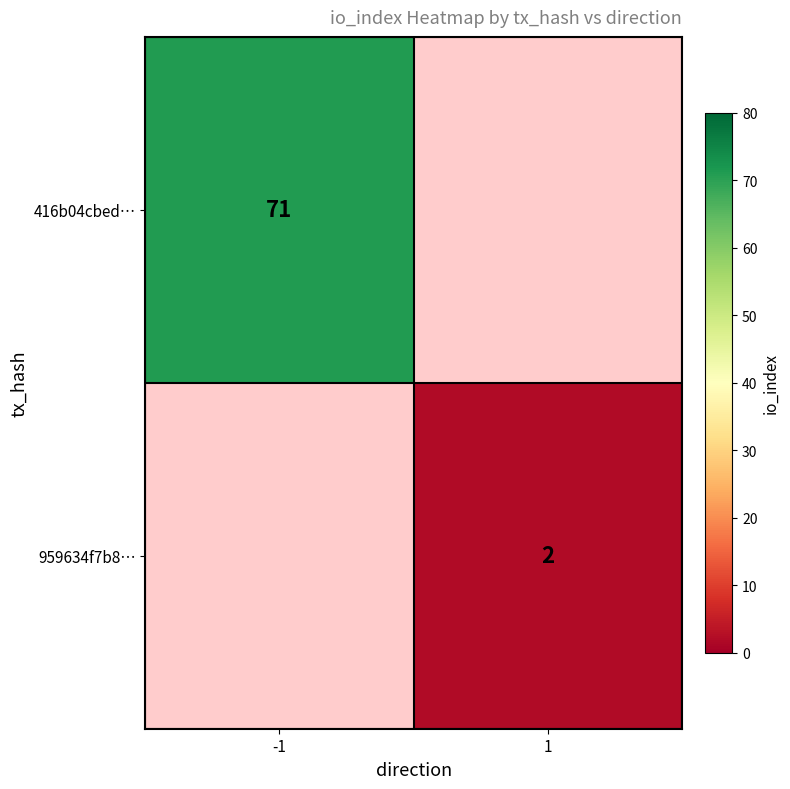

Which has a higher value, 1 or -1?

-1